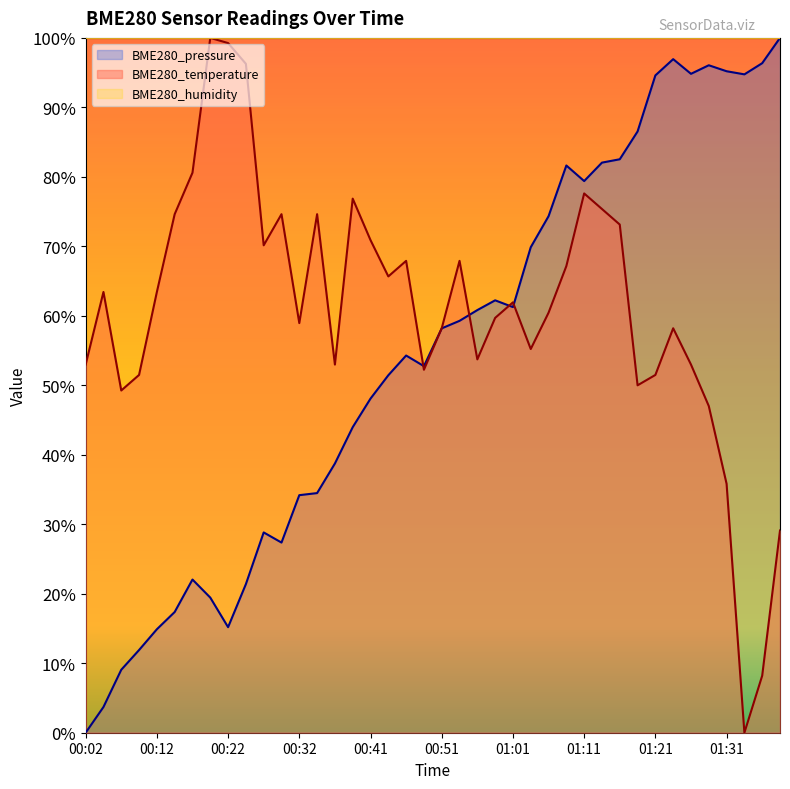

Which label corresponds to the largest value in the chart?

00:19